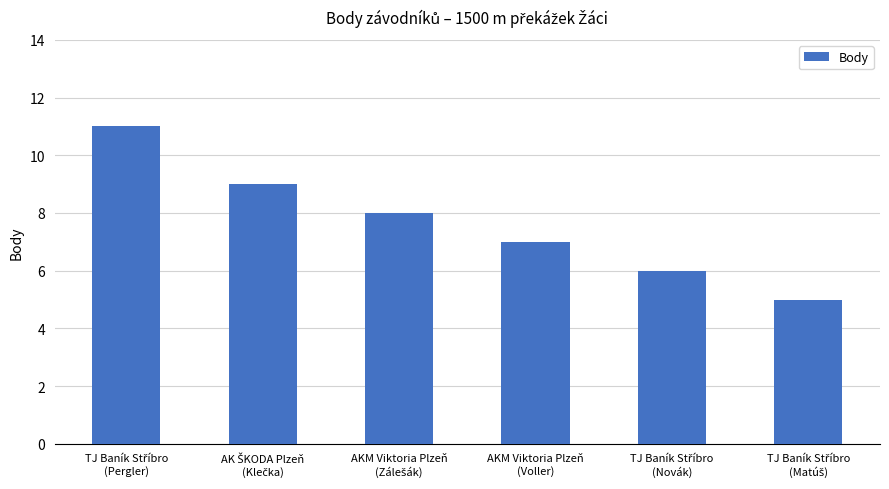

What is the value of the 4th bar from the left?

7